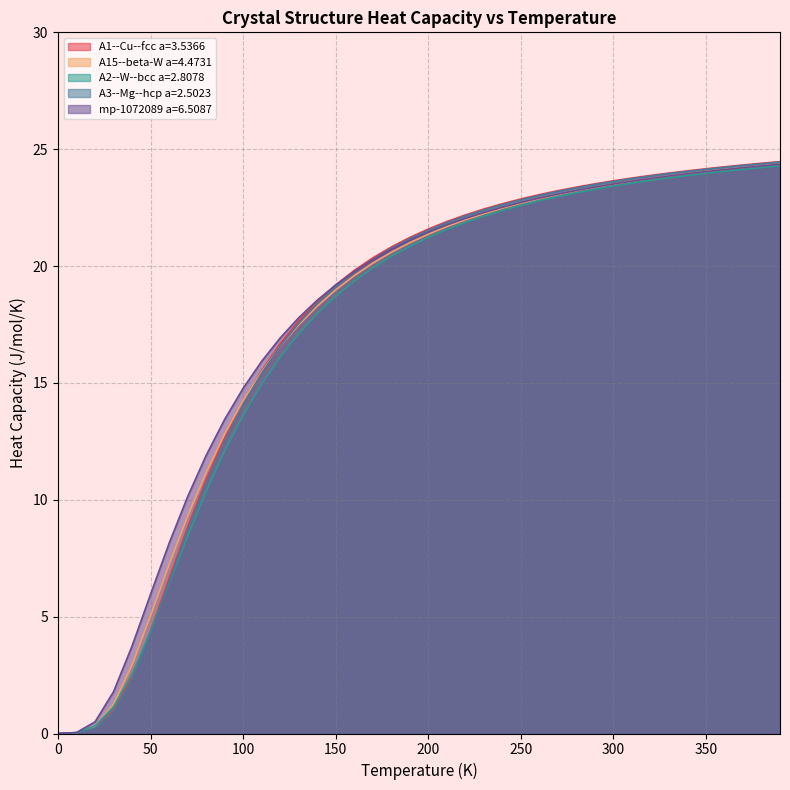

How many data points in A1--Cu--fcc a=3.5366 are above 21?

21